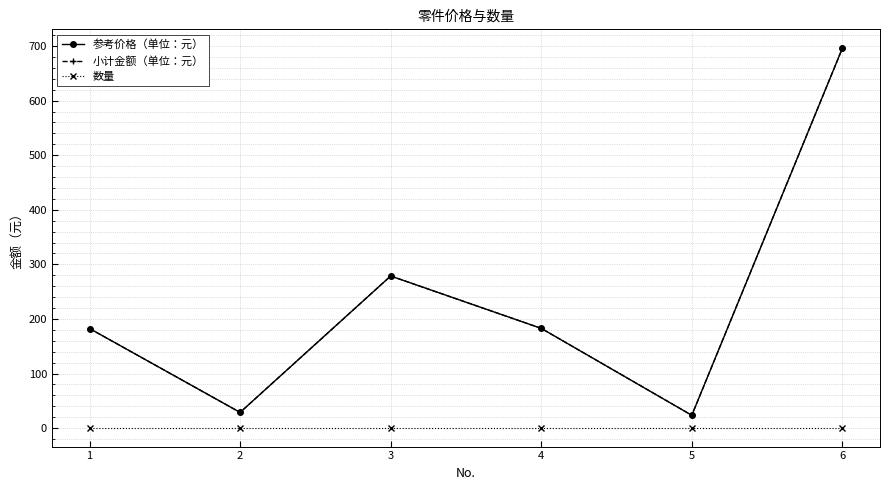

Does the chart have visible grid lines?

Yes